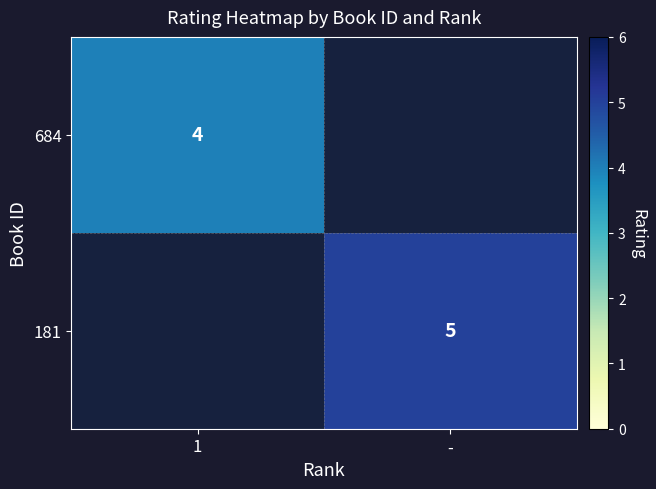

The 181 series shows 8 at -. True or false?

False